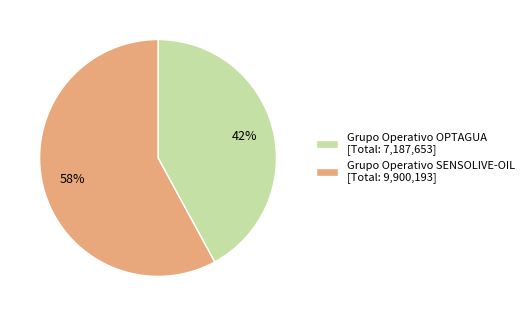

How many segments does this pie chart have?

2